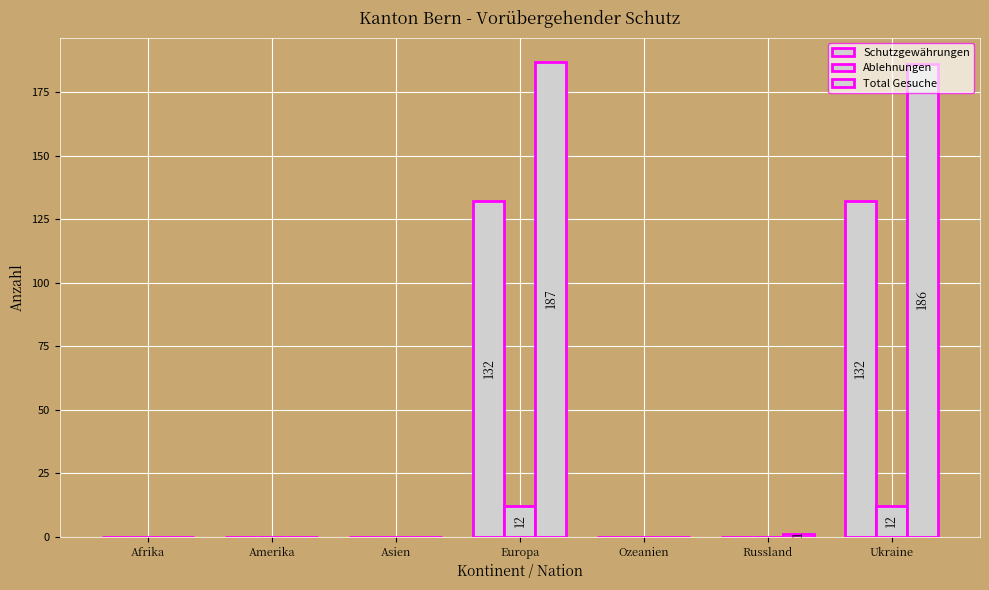

List the series in order of their overall mean, highest first.

Total Gesuche, Schutzgewährungen, Ablehnungen